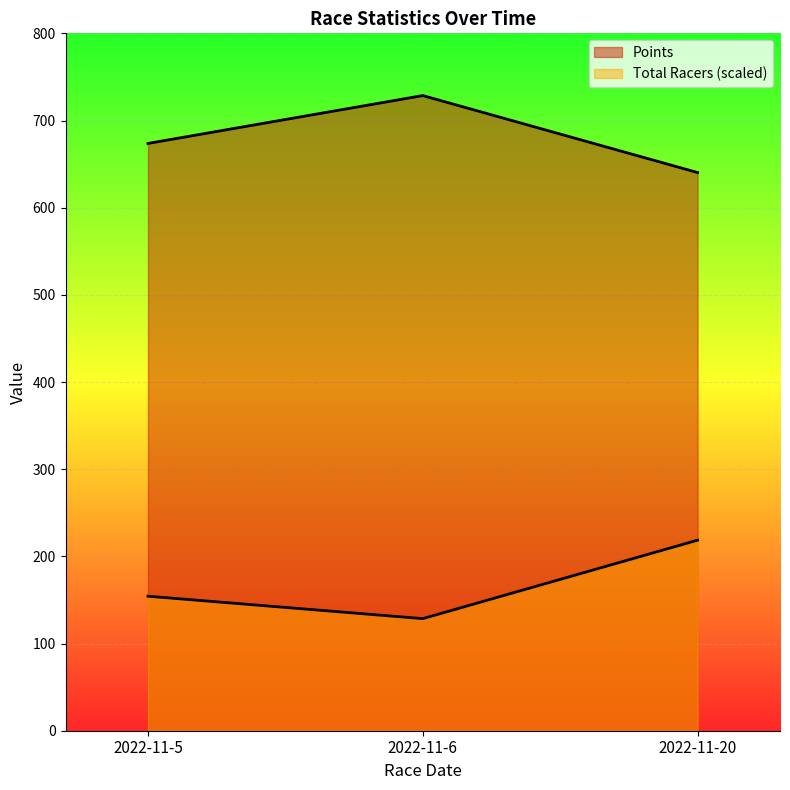

At 2022-11-20, list the series in order from smallest to largest.

Total Racers, Points